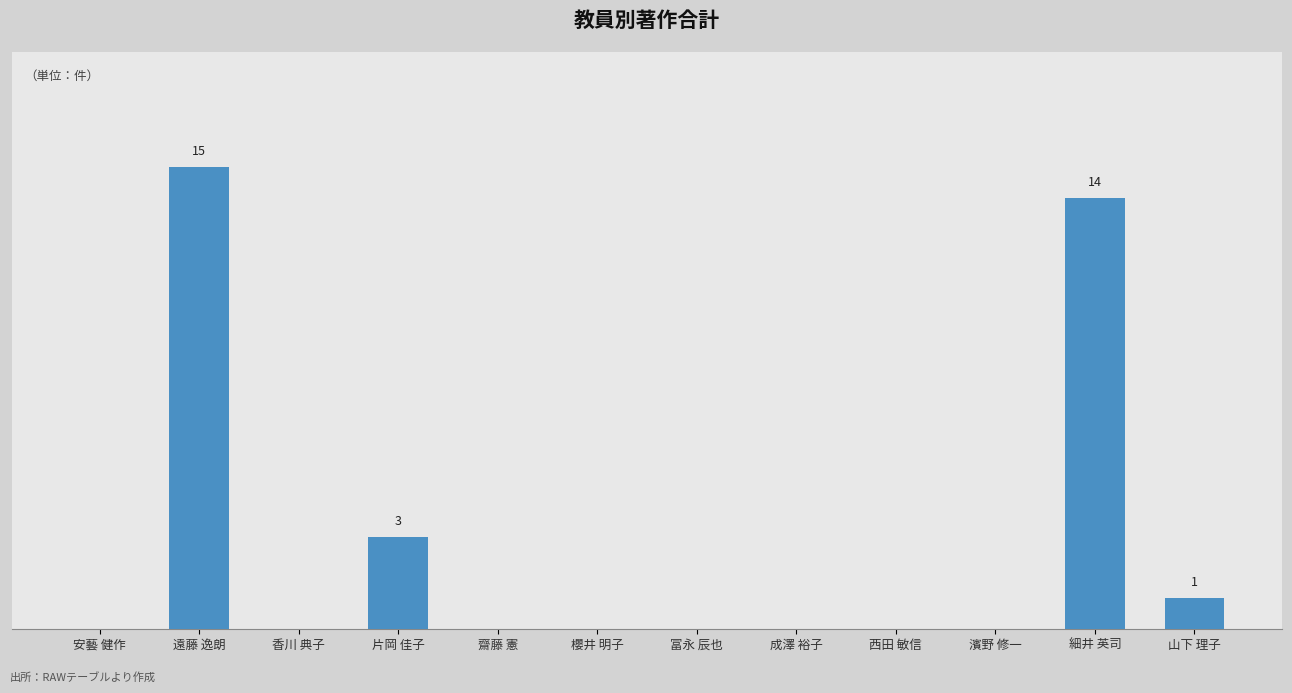

List the labels in order of value, largest first.

遠藤 逸朗, 細井 英司, 片岡 佳子, 山下 理子, 安藝 健作, 香川 典子, 齋藤 憲, 櫻井 明子, 冨永 辰也, 成澤 裕子, 西田 敏信, 濱野 修一